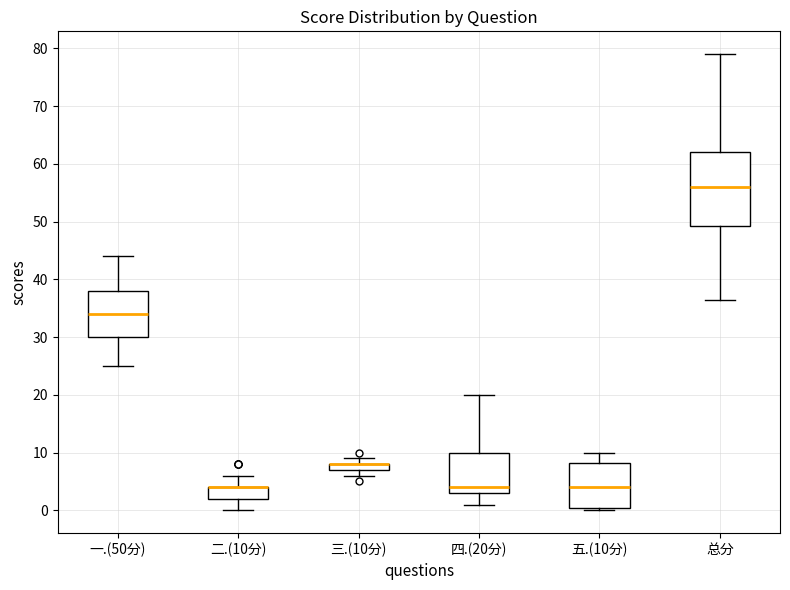

Which box is the tallest, from its lower edge to its upper edge?

总分